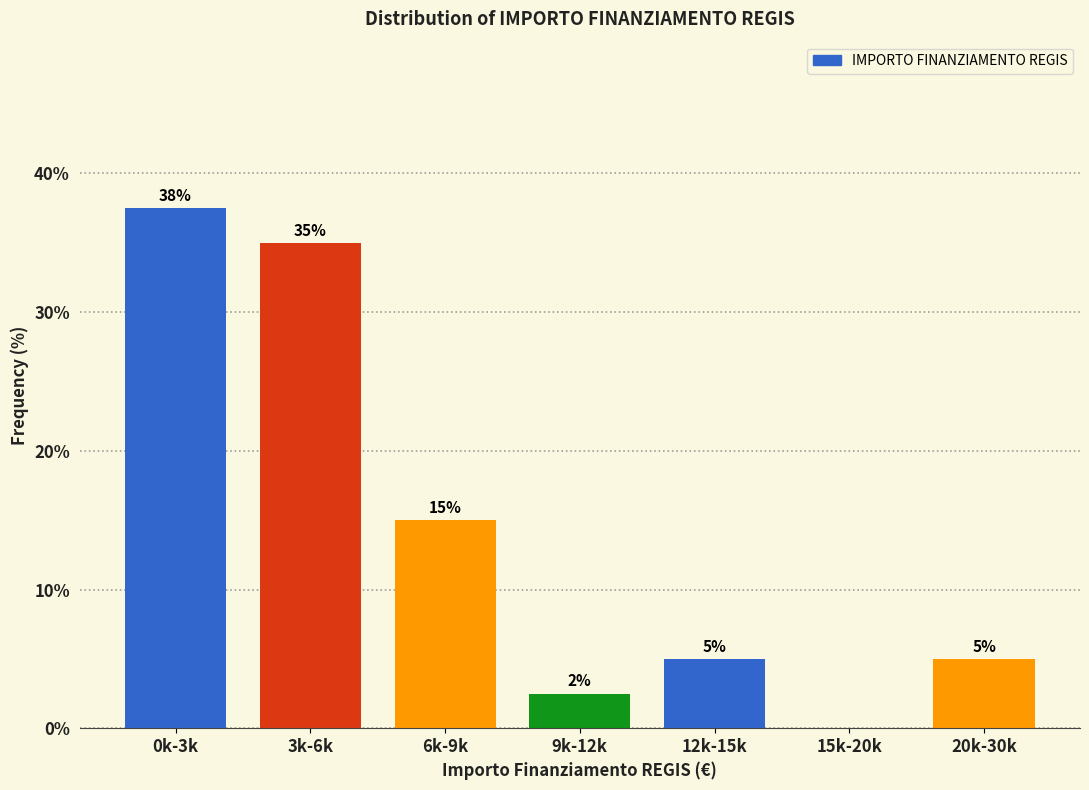

What is the sum of the values at 12k-15k and 6k-9k?

20.0